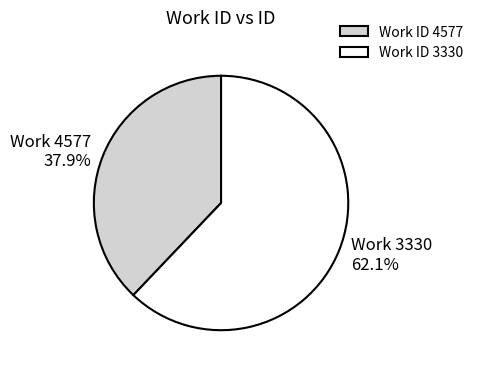

How many slices are in this pie chart?

2